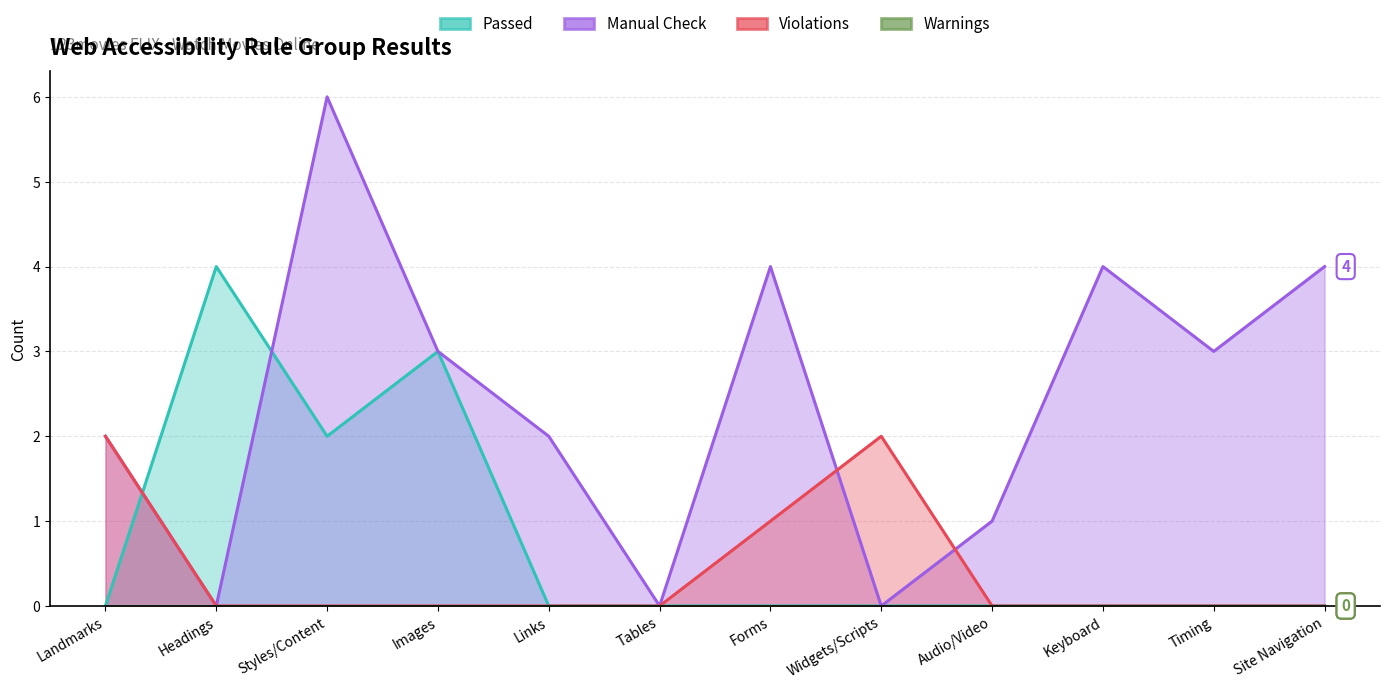

Is the value of Passed at Audio/Video greater than the value of Violations at Links?

No